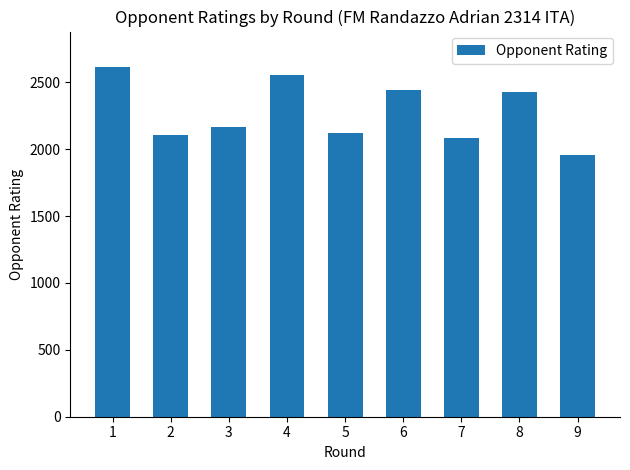

What is the maximum value shown in the chart?

2617